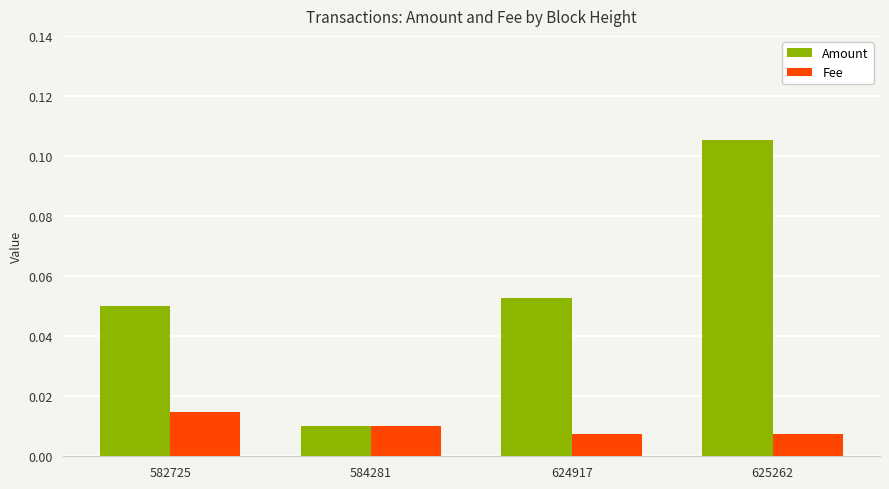

The value of Amount at 582725 is 0.0. True or false?

False